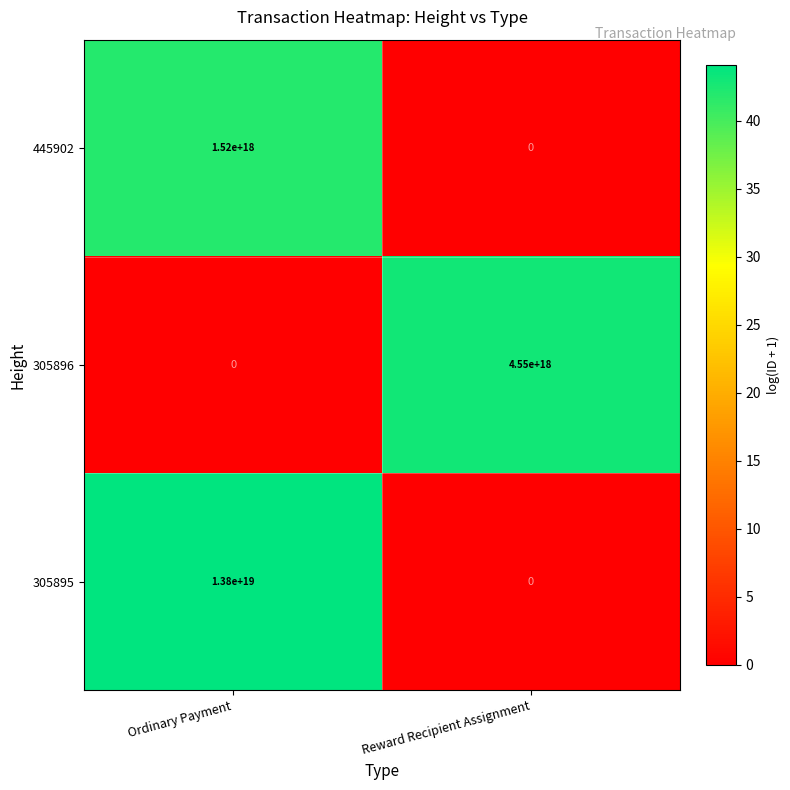

Between Ordinary Payment and Reward Recipient Assignment, which series saw the biggest shift?

305895